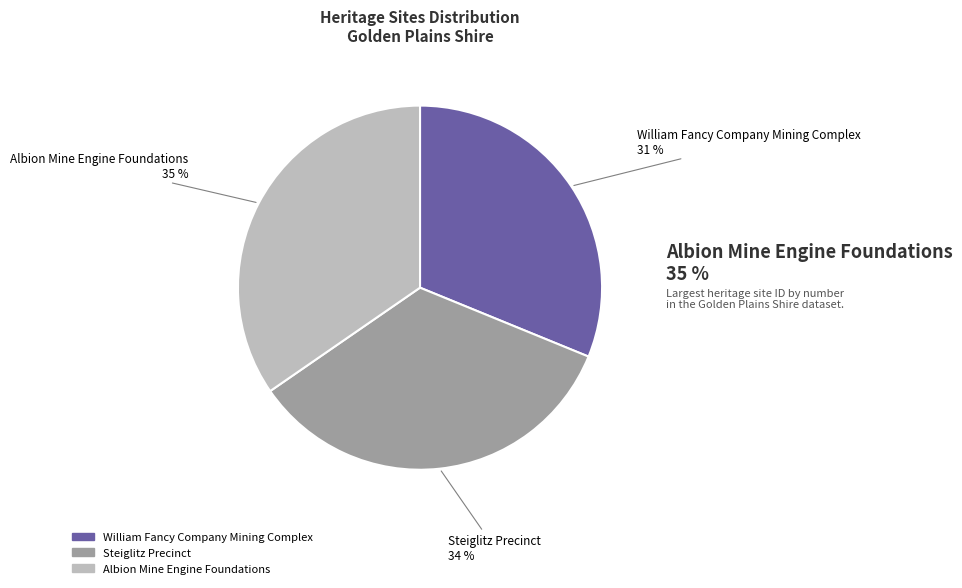

The Albion Mine Engine Foundations slice represents 29% of the pie. True or false?

False